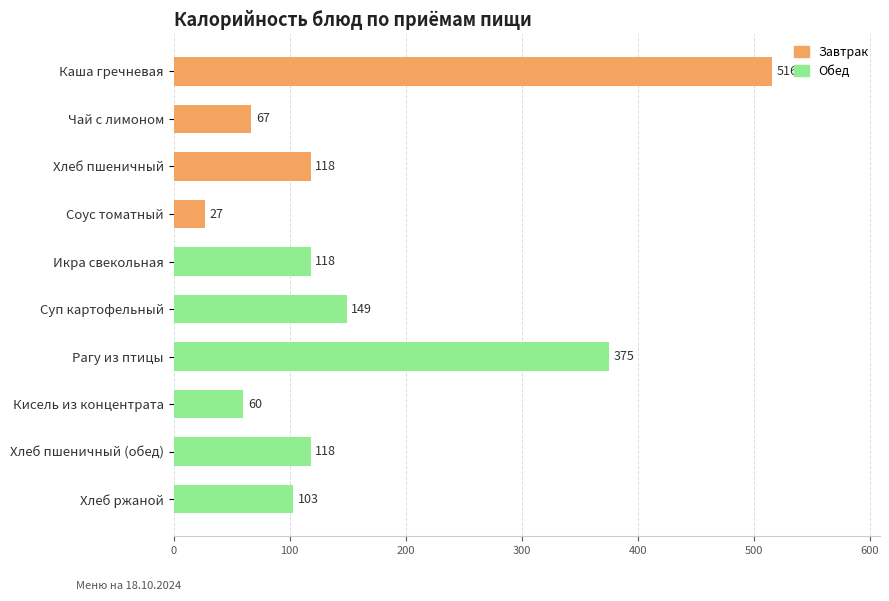

What is the sum of the values at Соус томатный and Кисель из концентрата?

87